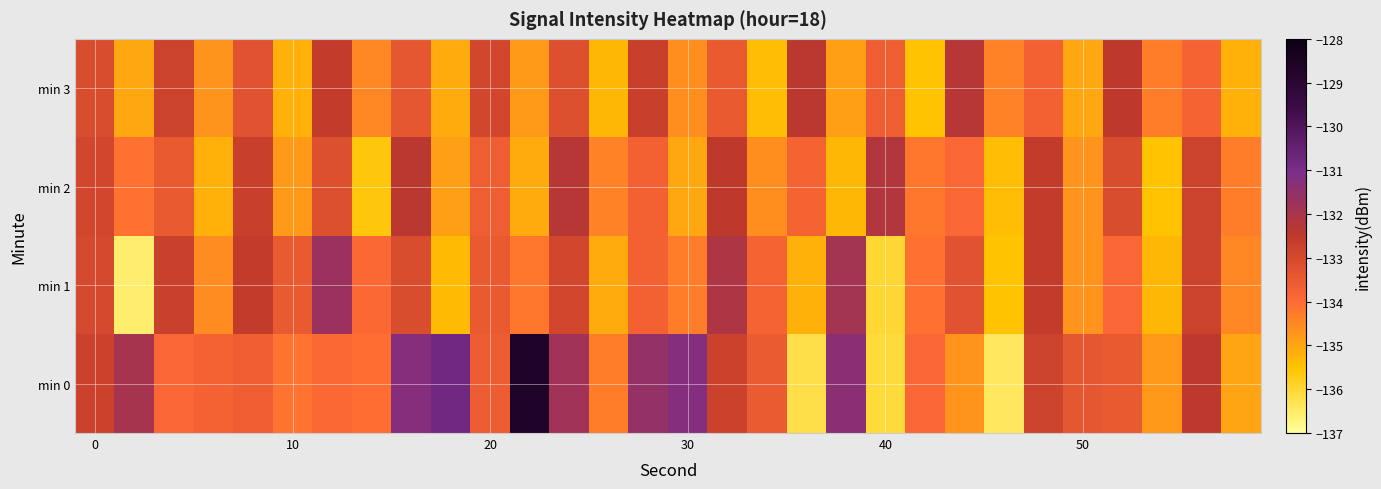

Reading right to left, list all the values displayed in this chart.

min 0: -135.0	-132.4	-134.8	-133.5	-133.4	-132.8	-136.4	-134.7	-133.9	-136.1	-131.3	-136.2	-133.5	-132.8	-131.2	-131.6	-134.3	-131.8	-128.7	-133.6	-130.8	-131.3	-134.0	-133.9	-134.1	-133.6	-133.7	-133.9	-131.9	-132.8
min 1: -134.5	-132.8	-135.3	-133.9	-134.7	-132.6	-135.5	-133.3	-134.1	-136.0	-131.9	-135.2	-133.8	-132.1	-134.3	-133.7	-135.1	-132.9	-134.2	-133.5	-135.4	-133.1	-133.9	-131.7	-133.5	-132.6	-134.6	-132.7	-136.6	-133.0
min 2: -134.3	-132.8	-135.5	-133.1	-134.7	-132.6	-135.4	-133.9	-134.2	-132.2	-135.3	-133.8	-134.6	-132.5	-135.0	-133.7	-134.4	-132.3	-135.1	-133.6	-134.9	-132.4	-135.6	-133.2	-134.8	-132.7	-135.2	-133.5	-134.1	-132.9
min 3: -135.2	-133.8	-134.3	-132.5	-135.0	-133.7	-134.4	-132.3	-135.5	-133.6	-134.9	-132.4	-135.4	-133.5	-134.6	-132.7	-135.3	-133.2	-134.8	-132.9	-135.1	-133.4	-134.5	-132.6	-135.2	-133.3	-134.7	-132.8	-135.0	-133.1